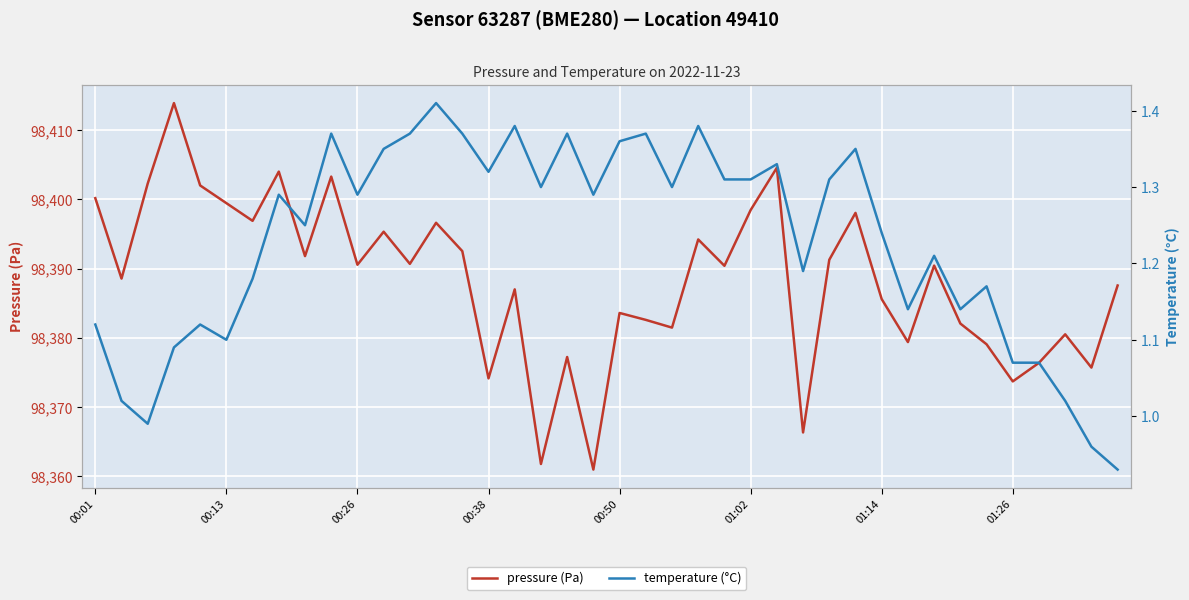

True or false: pressure (Pa) and temperature (°C) cross at least once.

False